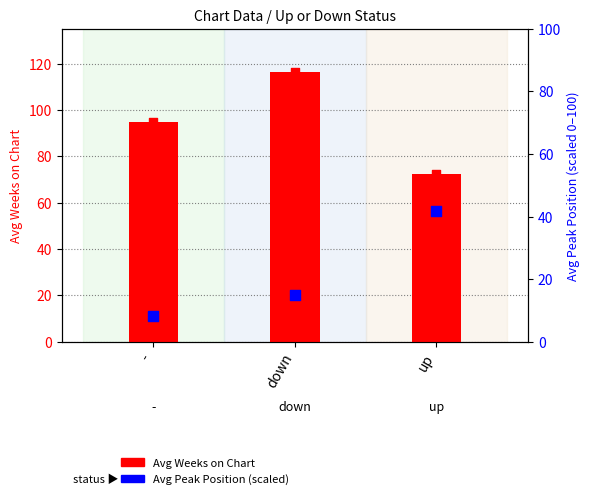

Which series contains the highest Y value?

Avg Weeks on Chart